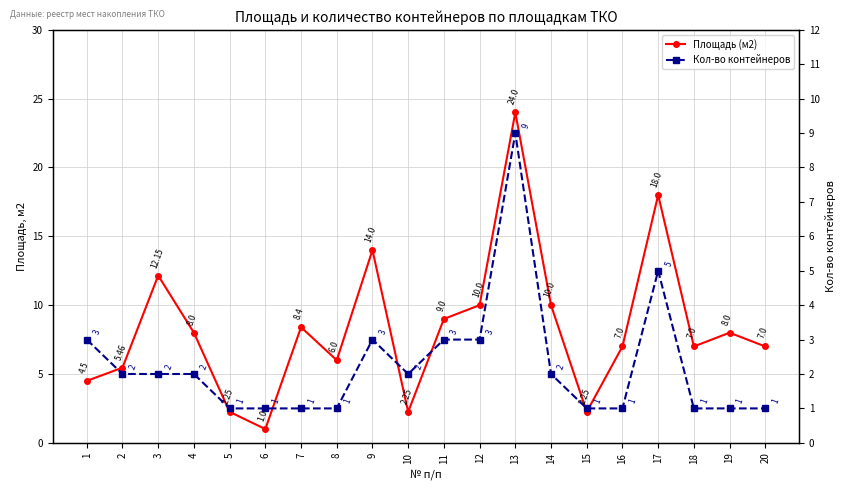

What is the average value of the Площадь (м2) series?

8.3